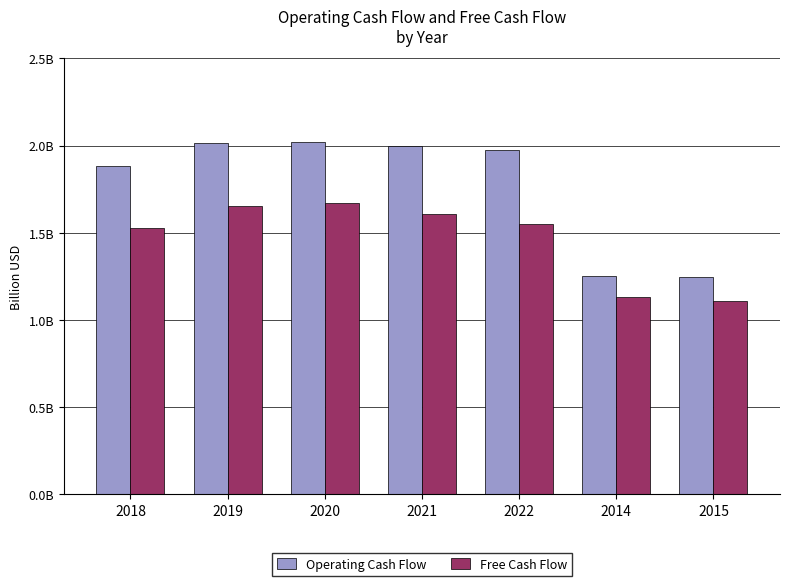

True or false: Free Cash Flow has a value of 2.9 at 2019.

False